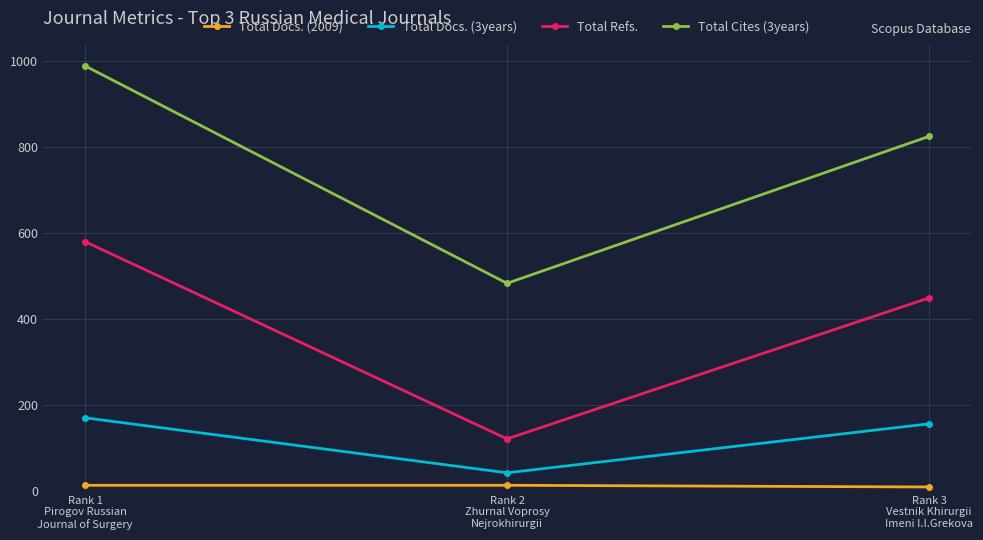

What are all the series names shown in the legend?

Total Docs. (2009), Total Docs. (3years), Total Refs., Total Cites (3years)